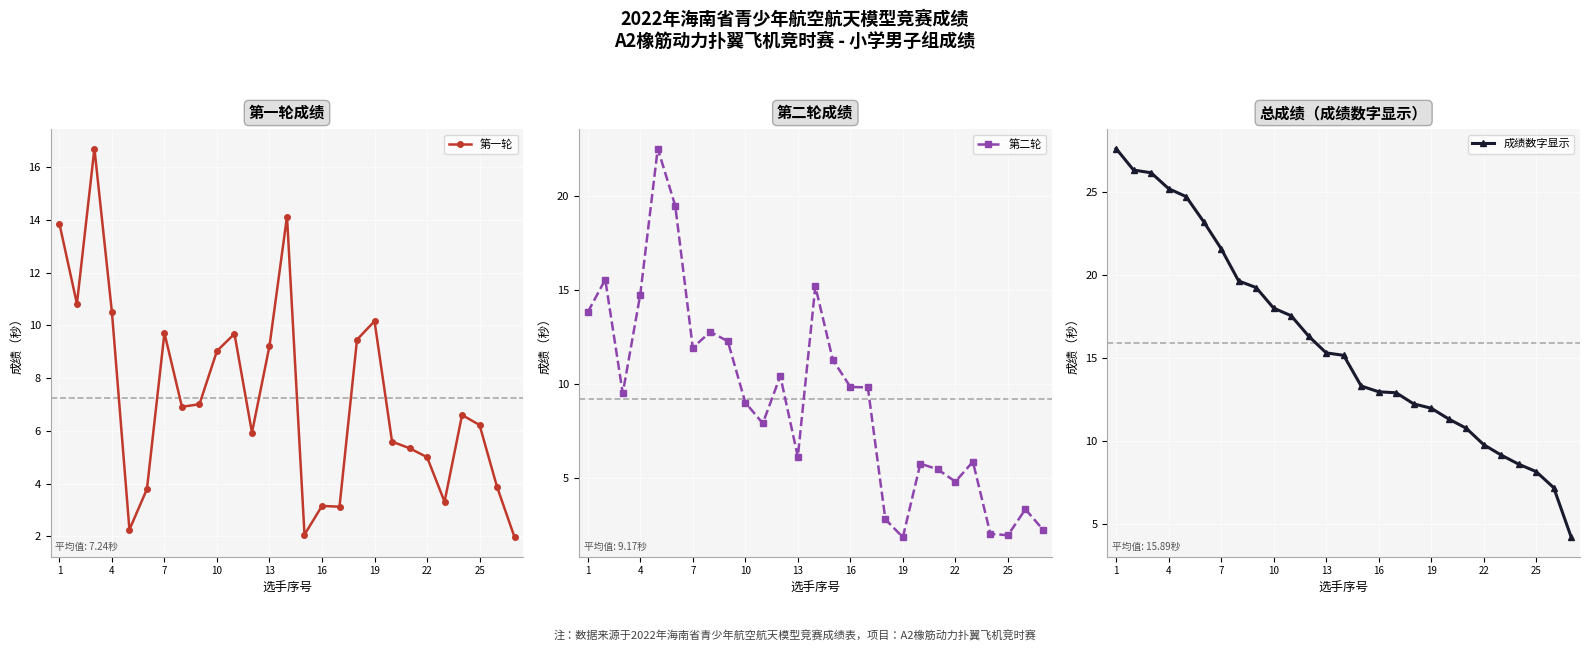

What are all the series names shown in the legend?

第一轮, 第二轮, 成绩数字显示